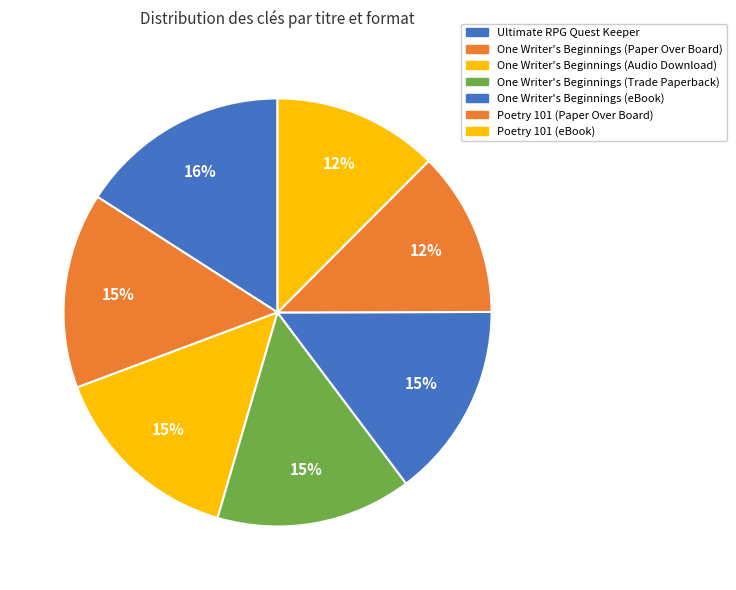

How many slices are in this pie chart?

7